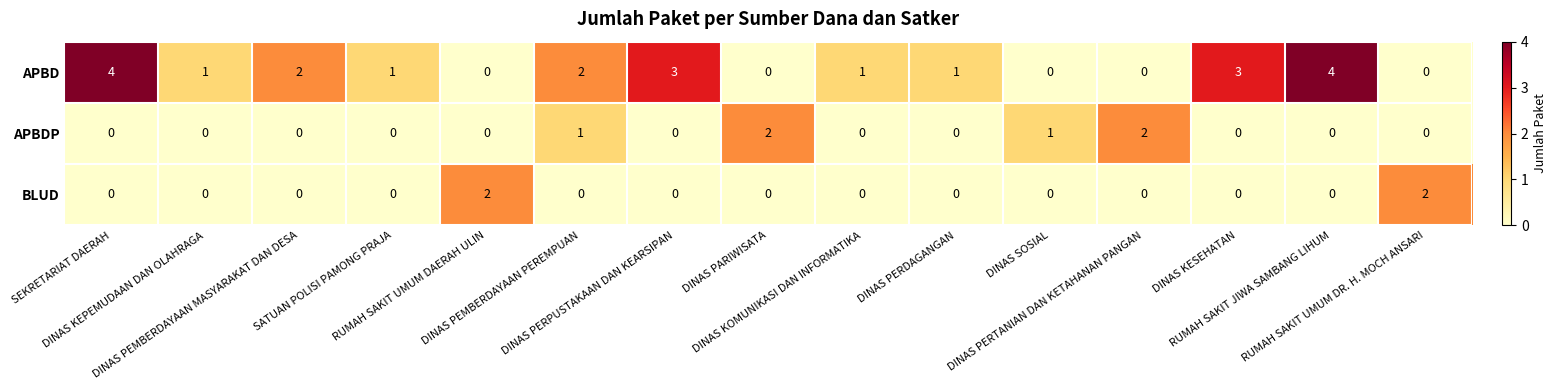

What is the maximum value shown in the chart?

4